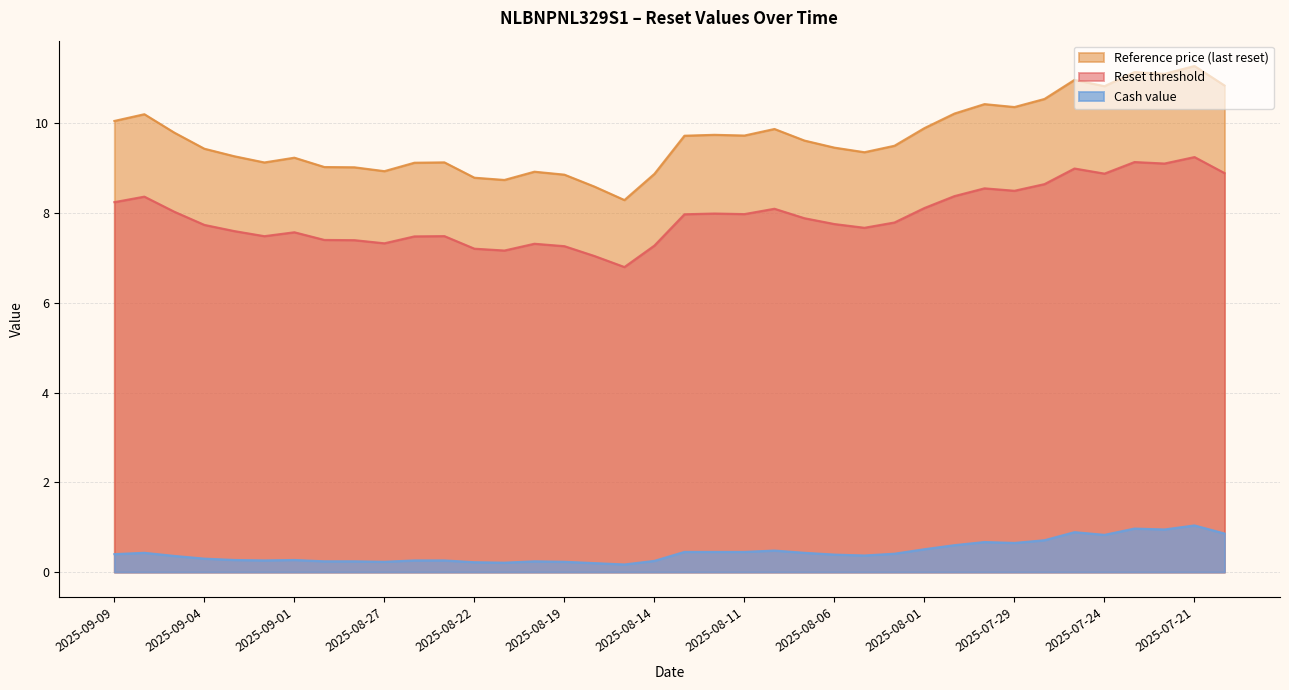

Reading left to right, extract all data points from this chart.

Reset threshold: 2025-09-09=8.2	2025-09-08=8.4	2025-09-05=8.0	2025-09-04=7.7	2025-09-03=7.6	2025-09-02=7.5	2025-09-01=7.6	2025-08-29=7.4	2025-08-28=7.4	2025-08-27=7.3	2025-08-26=7.5	2025-08-25=7.5	2025-08-22=7.2	2025-08-21=7.2	2025-08-20=7.3	2025-08-19=7.3	2025-08-18=7.0	2025-08-15=6.8	2025-08-14=7.3	2025-08-13=8.0	2025-08-12=8.0	2025-08-11=8.0	2025-08-08=8.1	2025-08-07=7.9	2025-08-06=7.8	2025-08-05=7.7	2025-08-04=7.8	2025-08-01=8.1	2025-07-31=8.4	2025-07-30=8.6	2025-07-29=8.5	2025-07-28=8.6	2025-07-25=9.0	2025-07-24=8.9	2025-07-23=9.1	2025-07-22=9.1	2025-07-21=9.2	2025-07-18=8.9
Reference price (last reset): 2025-09-09=10.1	2025-09-08=10.2	2025-09-05=9.8	2025-09-04=9.4	2025-09-03=9.3	2025-09-02=9.1	2025-09-01=9.2	2025-08-29=9.0	2025-08-28=9.0	2025-08-27=8.9	2025-08-26=9.1	2025-08-25=9.1	2025-08-22=8.8	2025-08-21=8.7	2025-08-20=8.9	2025-08-19=8.9	2025-08-18=8.6	2025-08-15=8.3	2025-08-14=8.9	2025-08-13=9.7	2025-08-12=9.7	2025-08-11=9.7	2025-08-08=9.9	2025-08-07=9.6	2025-08-06=9.5	2025-08-05=9.4	2025-08-04=9.5	2025-08-01=9.9	2025-07-31=10.2	2025-07-30=10.4	2025-07-29=10.4	2025-07-28=10.5	2025-07-25=11.0	2025-07-24=10.8	2025-07-23=11.1	2025-07-22=11.1	2025-07-21=11.3	2025-07-18=10.8
Cash value: 2025-09-09=0.4	2025-09-08=0.4	2025-09-05=0.4	2025-09-04=0.3	2025-09-03=0.3	2025-09-02=0.3	2025-09-01=0.3	2025-08-29=0.2	2025-08-28=0.2	2025-08-27=0.2	2025-08-26=0.3	2025-08-25=0.3	2025-08-22=0.2	2025-08-21=0.2	2025-08-20=0.2	2025-08-19=0.2	2025-08-18=0.2	2025-08-15=0.2	2025-08-14=0.2	2025-08-13=0.5	2025-08-12=0.5	2025-08-11=0.5	2025-08-08=0.5	2025-08-07=0.4	2025-08-06=0.4	2025-08-05=0.4	2025-08-04=0.4	2025-08-01=0.5	2025-07-31=0.6	2025-07-30=0.7	2025-07-29=0.7	2025-07-28=0.7	2025-07-25=0.9	2025-07-24=0.8	2025-07-23=1.0	2025-07-22=0.9	2025-07-21=1.0	2025-07-18=0.9